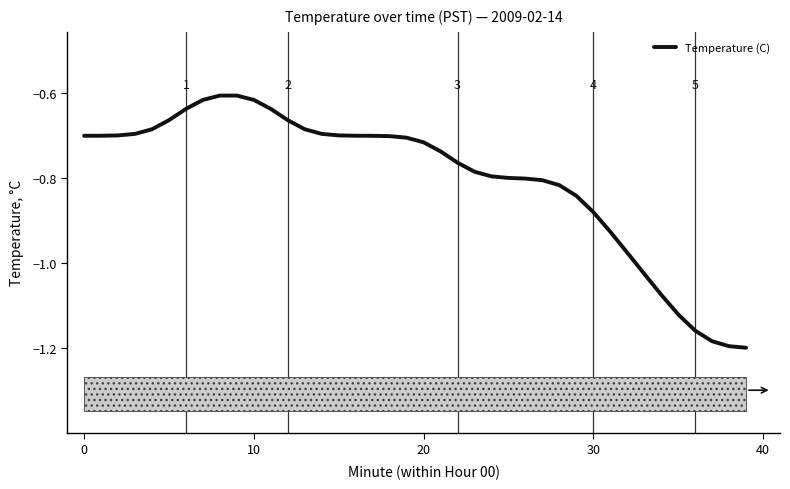

What is the difference between the maximum and second lowest values?

0.6